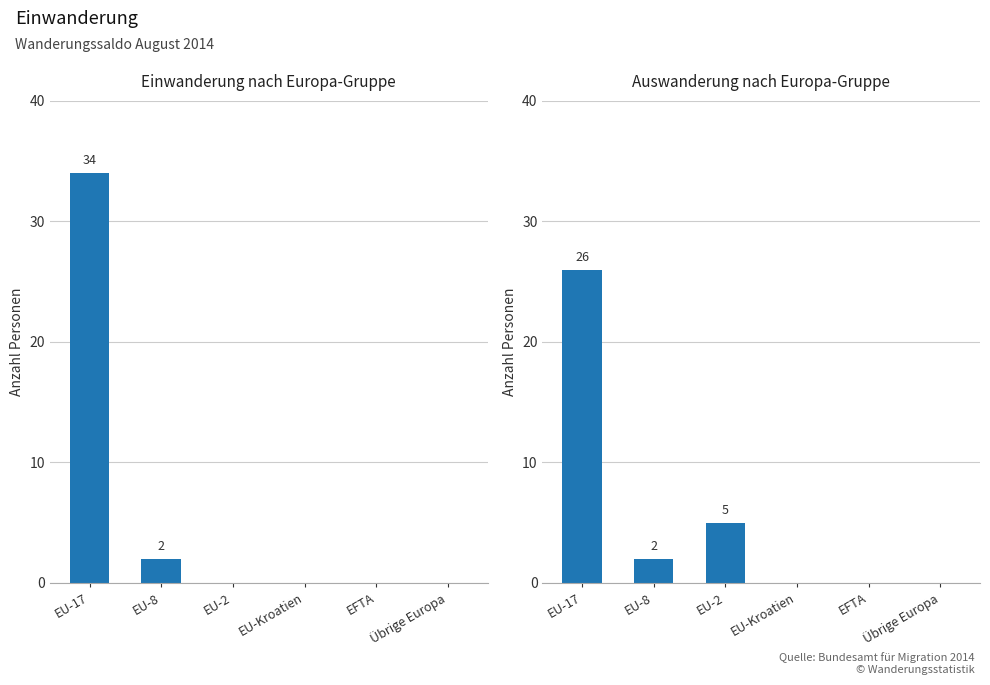

What is the label of the 6th bar from the left?

Übrige Europa